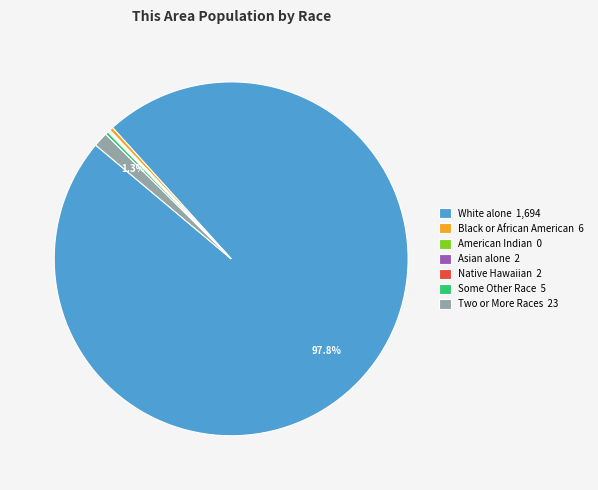

What is the majority slice?

White alone 1,694